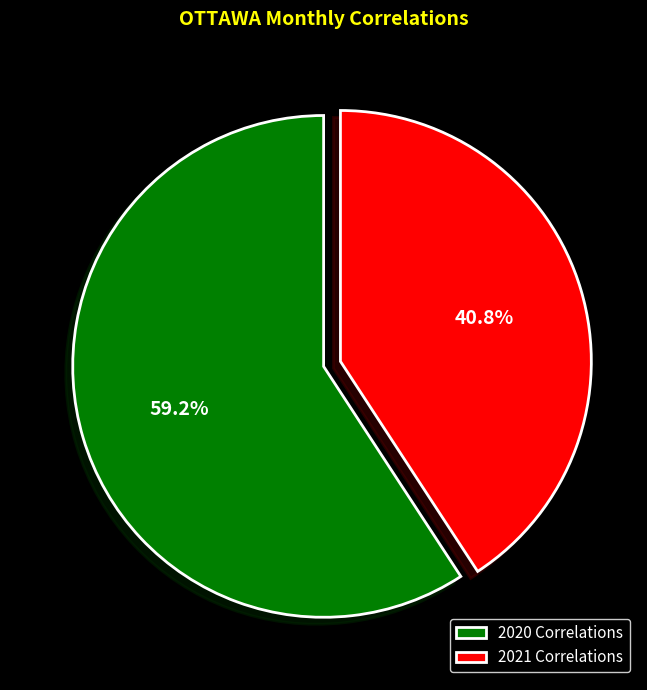

Does 2020 Correlations represent more than half of the total?

Yes